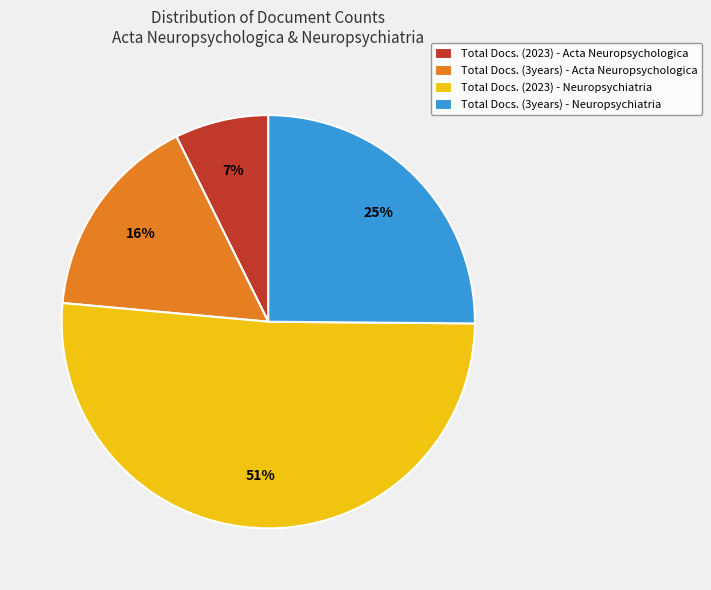

Which has a higher value, Total Docs. (2023) - Neuropsychiatria or Total Docs. (2023) - Acta Neuropsychologica?

Total Docs. (2023) - Neuropsychiatria